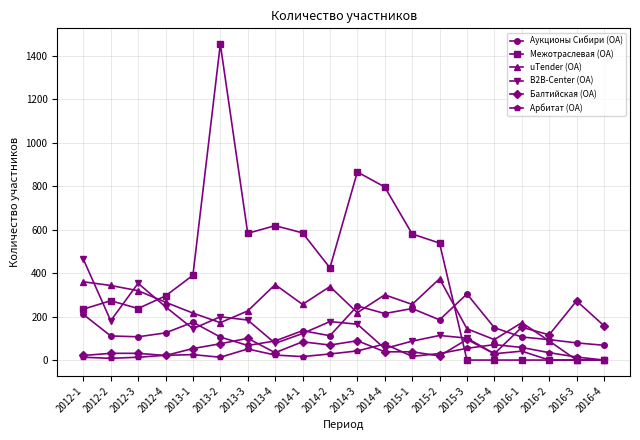

How many data points in uTender (ОА) are less than 256?

10